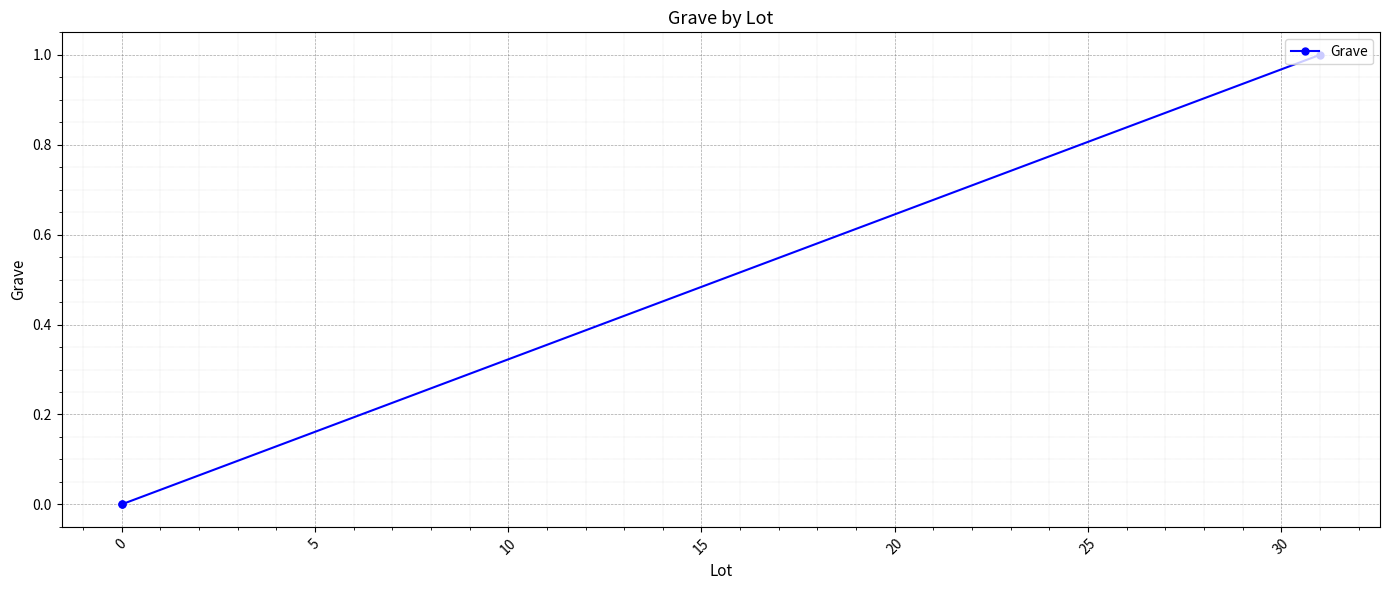

Count the number of values greater than 0.

1